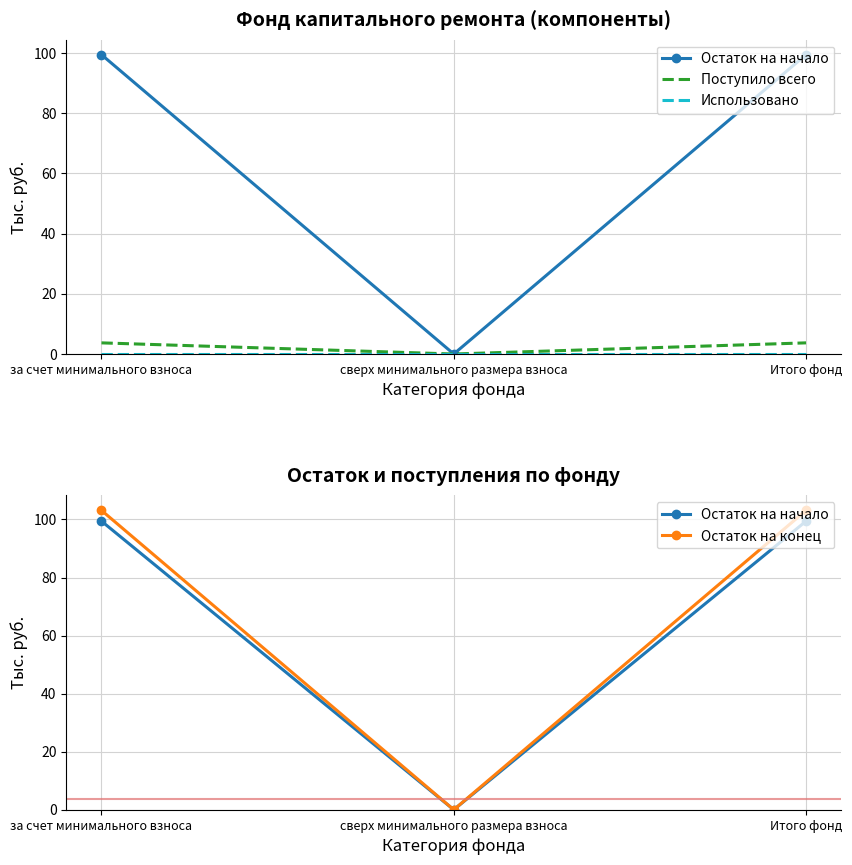

Which series has the widest spread of values?

Остаток на конец